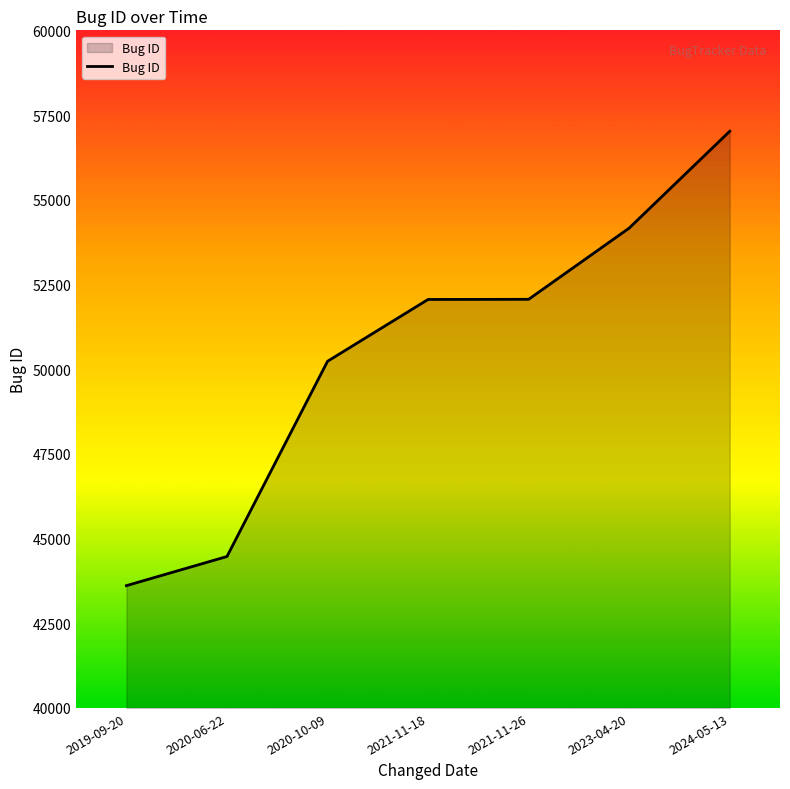

What is the difference between the values at 2021-11-26 and 2019-09-20?

8451